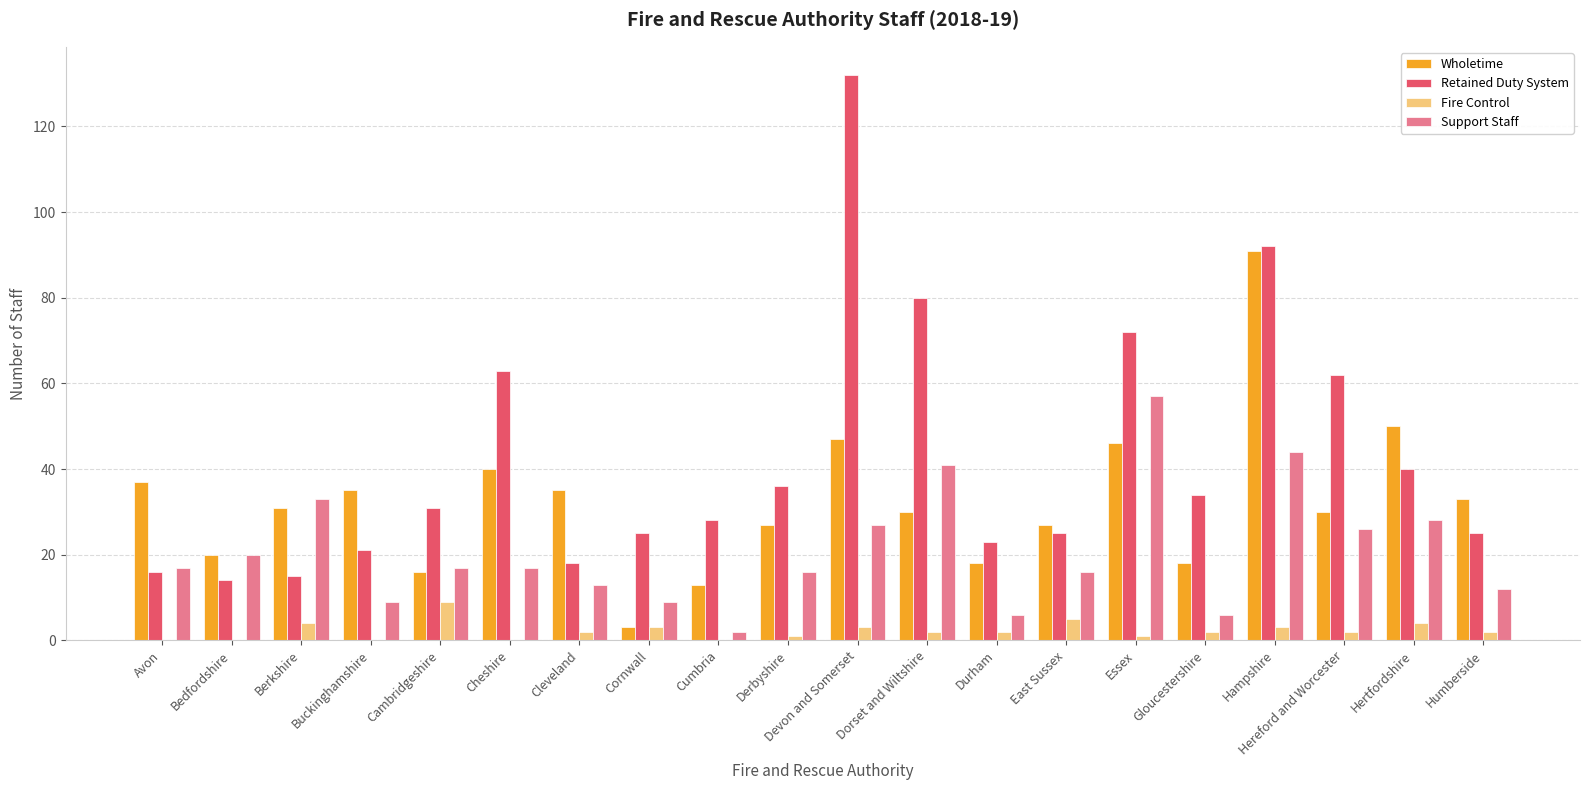

Are the bars horizontal?

No